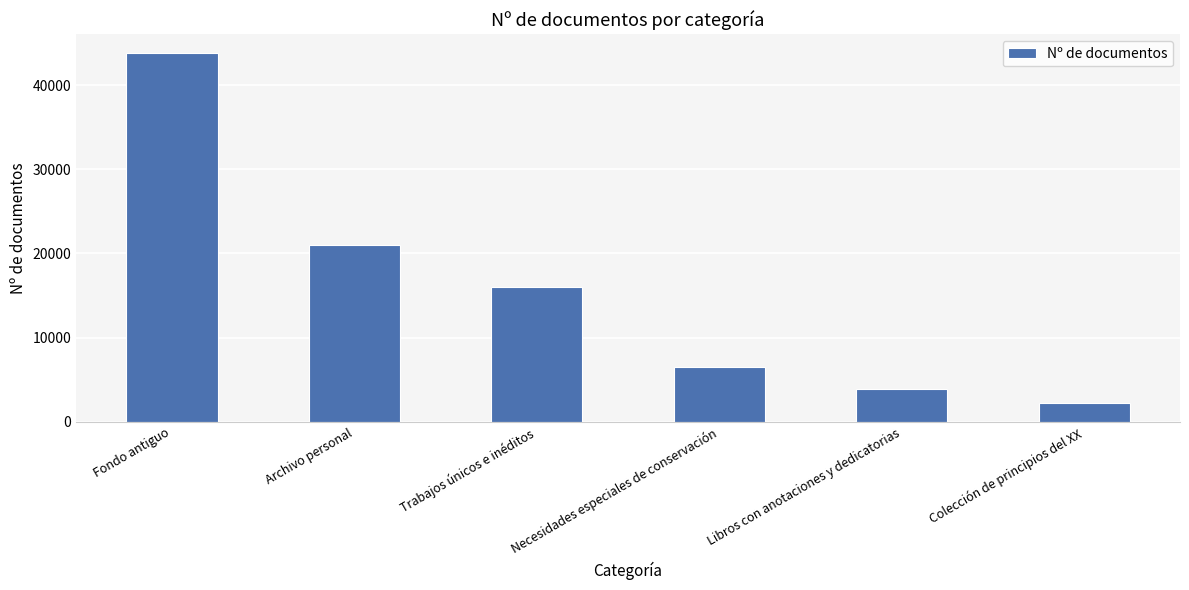

What is the greatest value displayed?

43840